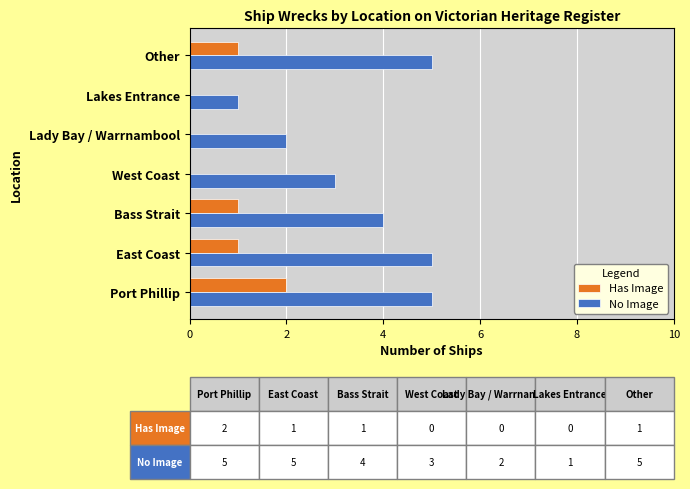

Is it true that No Image equals 0 at Lakes Entrance?

False